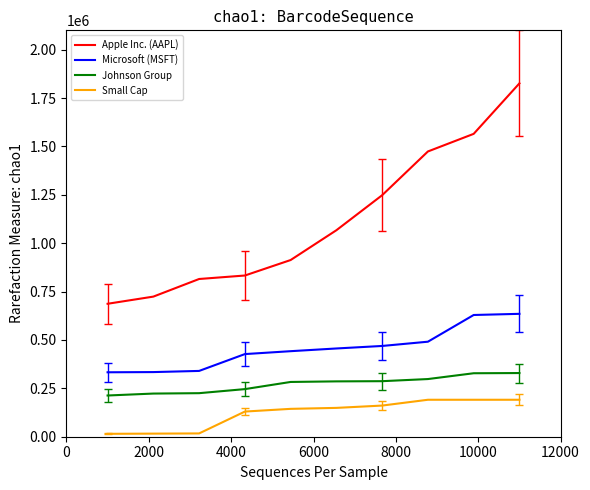

List the series in order of their overall mean, lowest first.

Small Cap, Johnson Group, Microsoft (MSFT), Apple Inc. (AAPL)